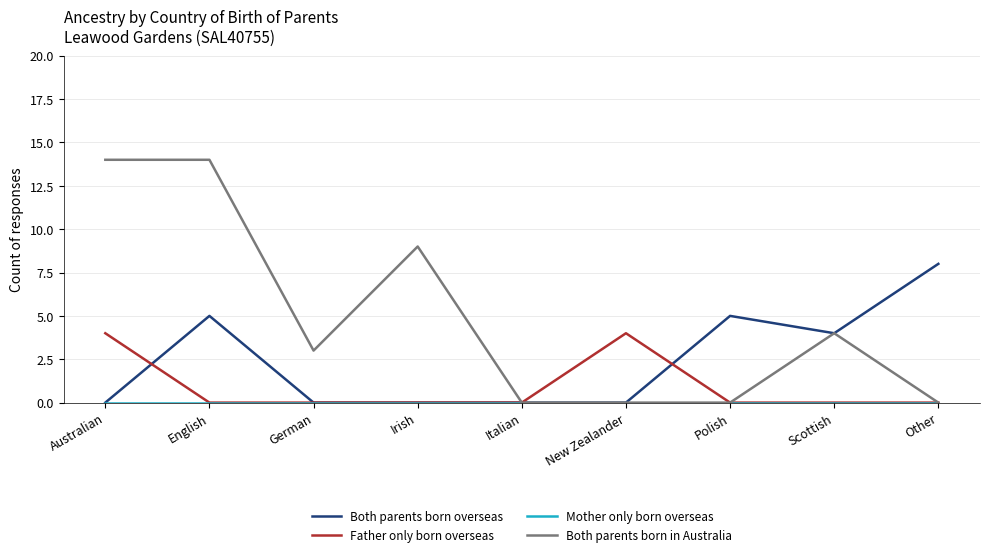

What value does the Both parents born in Australia series have at English?

14